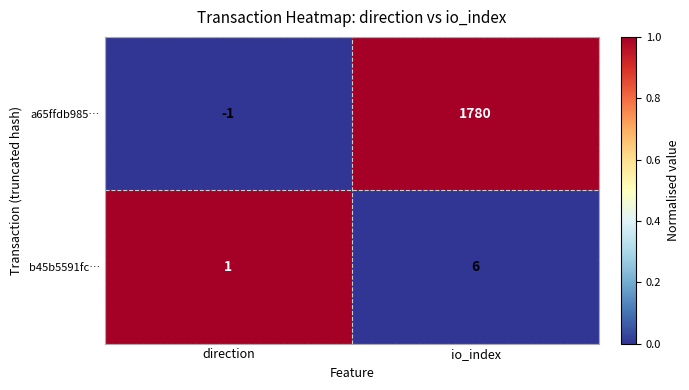

Count the number of categories in the chart.

2